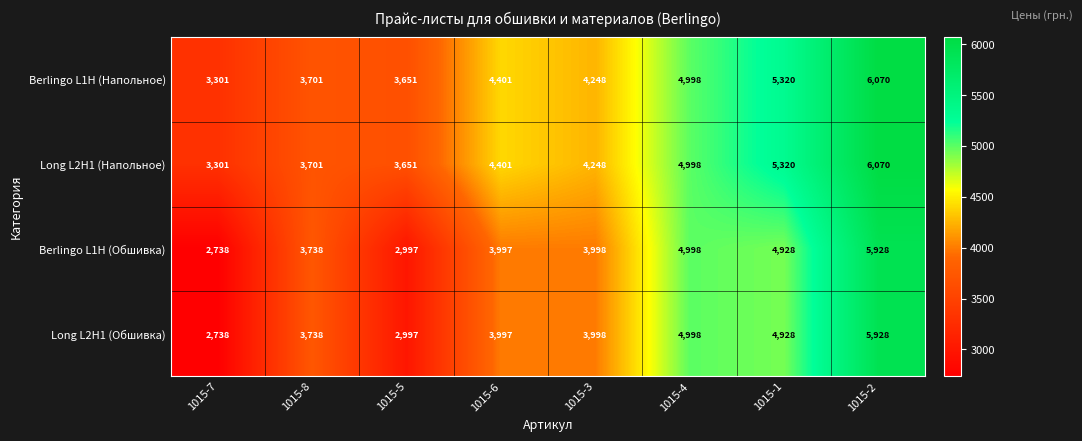

List the labels in order of Berlingo L1H (Напольное) value, largest first.

1015-2, 1015-1, 1015-4, 1015-6, 1015-3, 1015-8, 1015-5, 1015-7